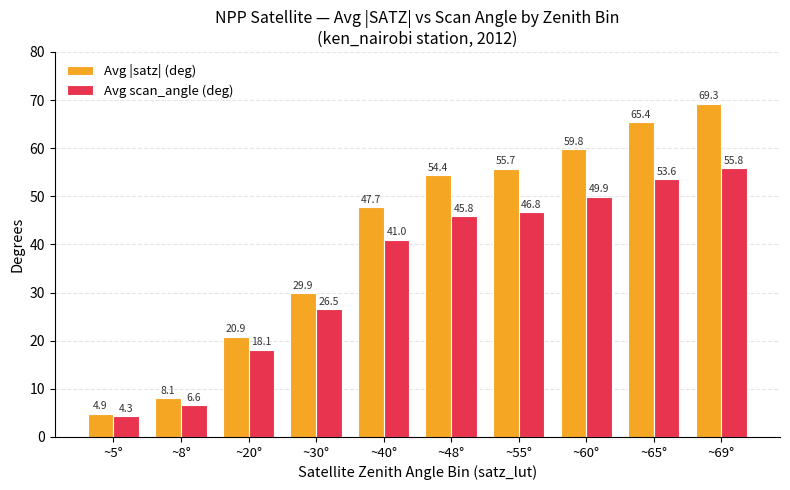

Reading left to right, extract all data points from this chart.

Avg |satz| (deg): ~5°=4.9	~8°=8.1	~20°=20.9	~30°=29.9	~40°=47.7	~48°=54.4	~55°=55.7	~60°=59.8	~65°=65.4	~69°=69.3
Avg scan_angle (deg): ~5°=4.3	~8°=6.6	~20°=18.1	~30°=26.5	~40°=41.0	~48°=45.8	~55°=46.8	~60°=49.9	~65°=53.6	~69°=55.8